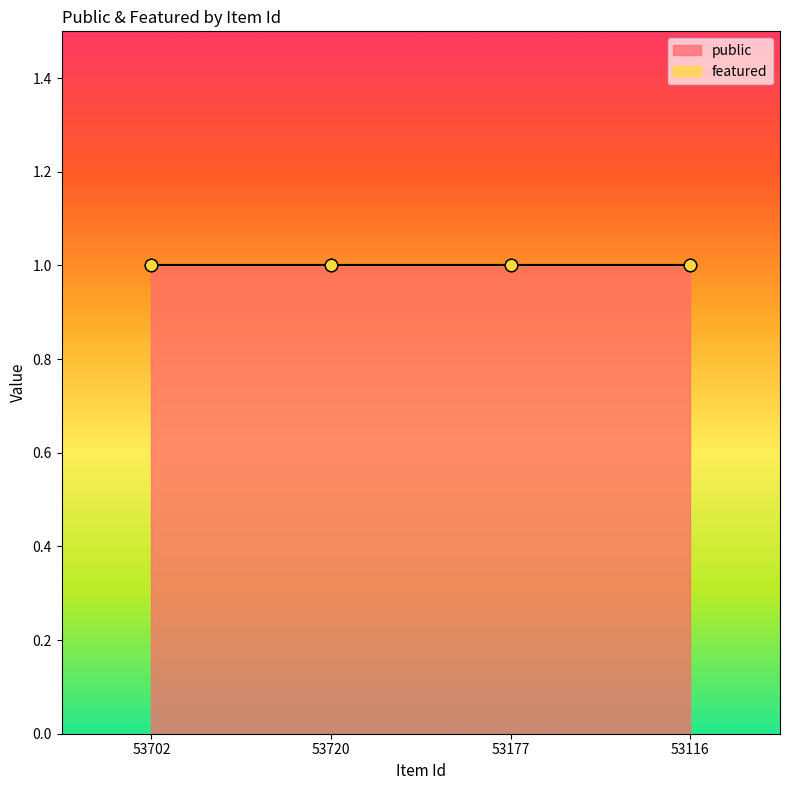

What are all the series names shown in the legend?

public, featured